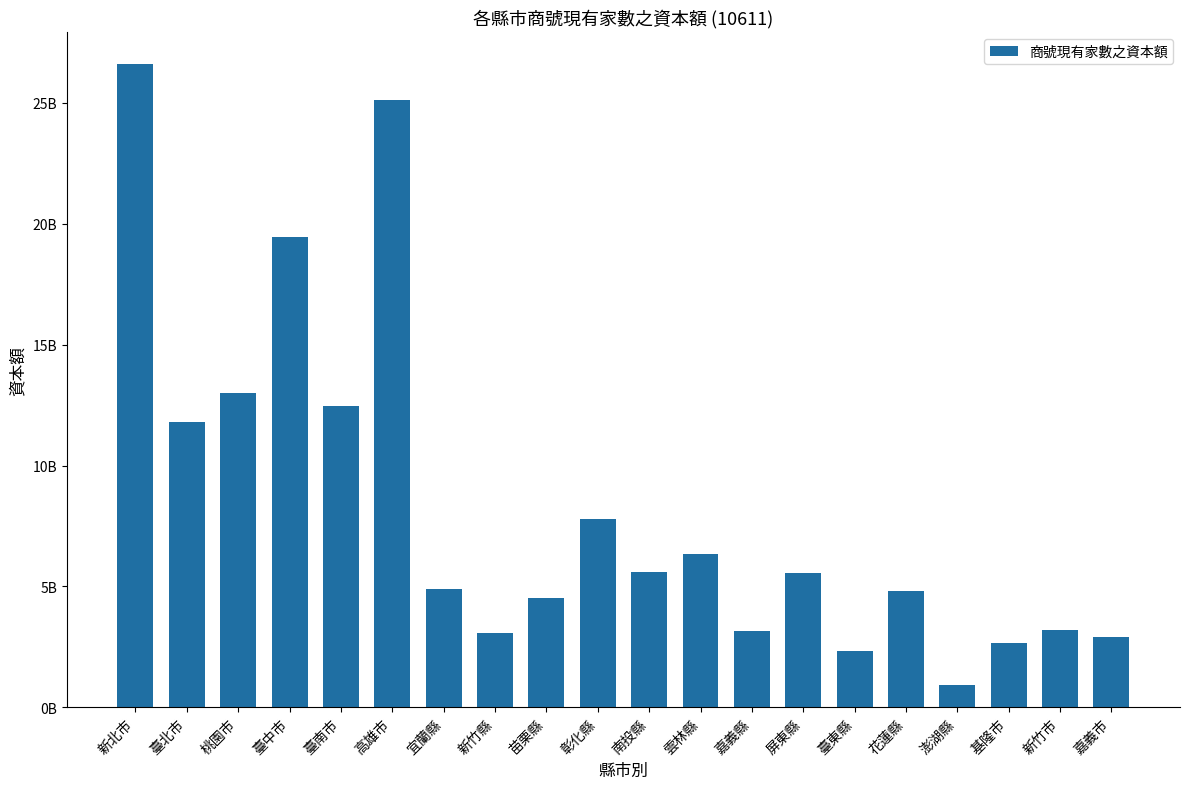

Rank the categories by value from highest to lowest.

新北市, 高雄市, 臺中市, 桃園市, 臺南市, 臺北市, 彰化縣, 雲林縣, 南投縣, 屏東縣, 宜蘭縣, 花蓮縣, 苗栗縣, 新竹市, 嘉義縣, 新竹縣, 嘉義市, 基隆市, 臺東縣, 澎湖縣